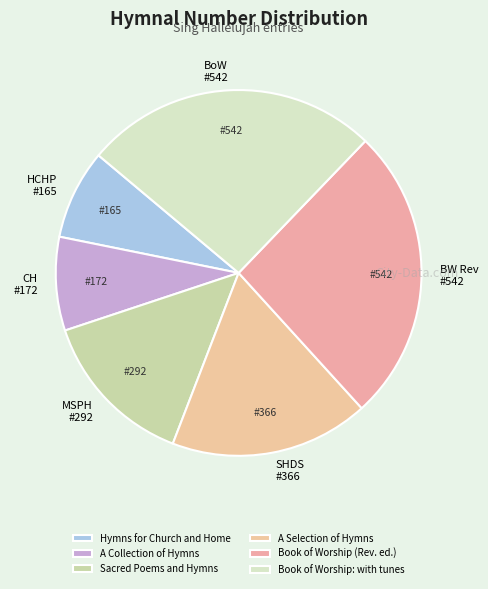

What percentage do A Collection of Hymns and Book of Worship: with tunes together represent?

34.3%